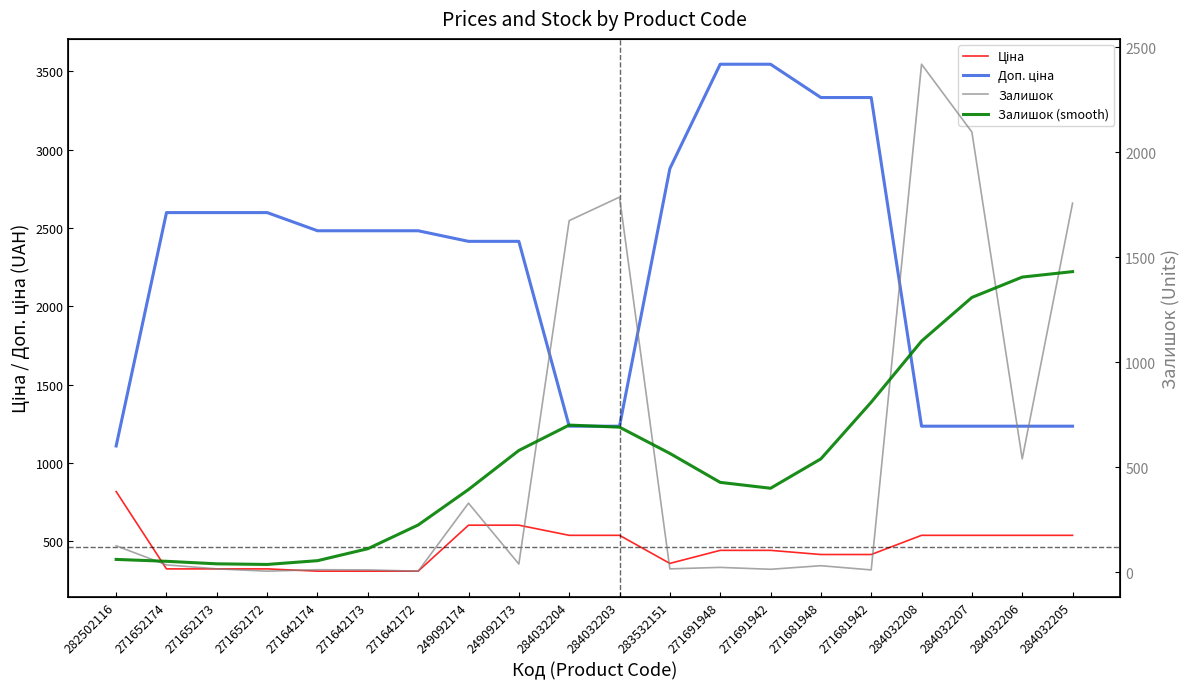

How many data points in Доп. ціна are above 2482?

11